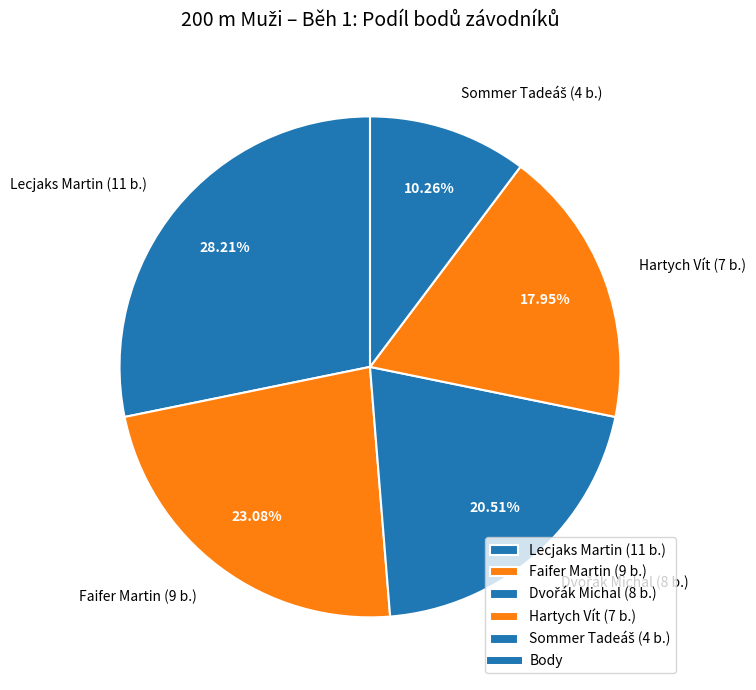

Between Lecjaks Martin (11 b.) and Faifer Martin (9 b.), which is larger?

Lecjaks Martin (11 b.)